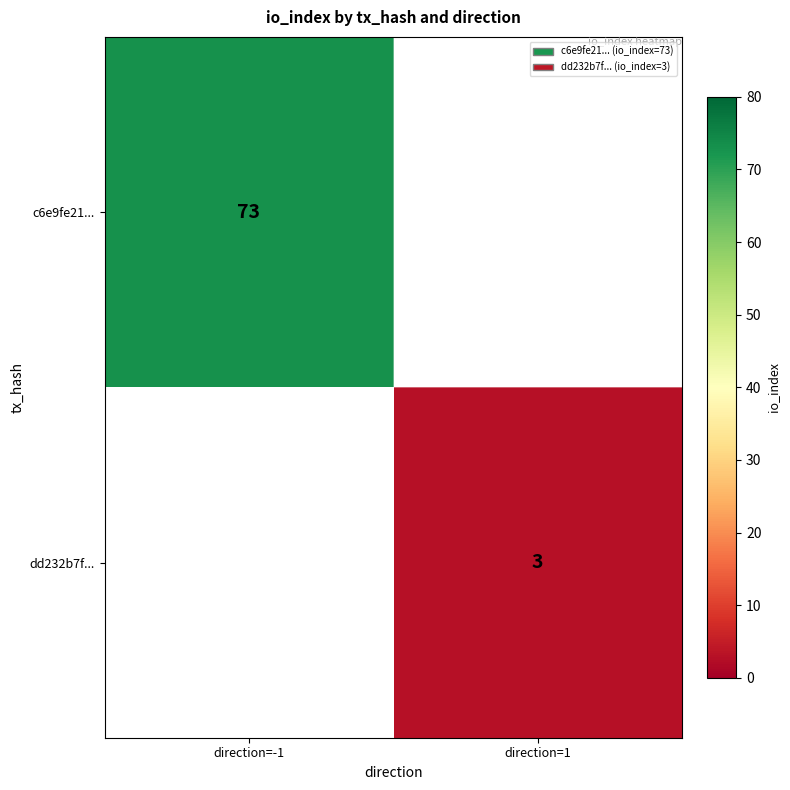

Which category has the highest value across all series?

direction=-1